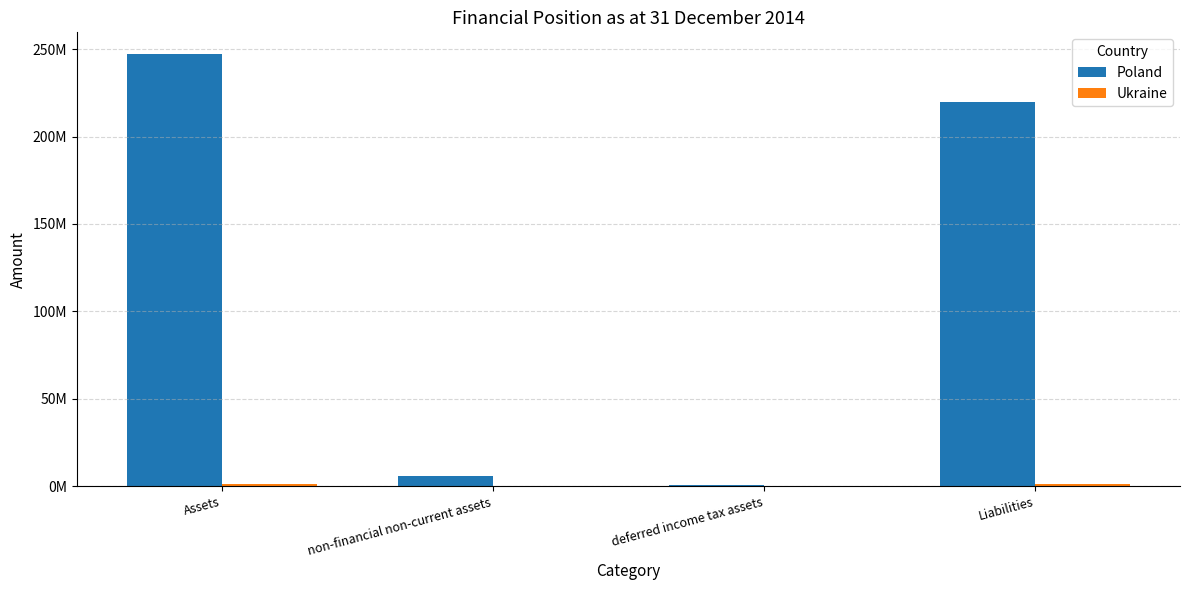

Rank the series by their average value, from highest to lowest.

Poland, Ukraine